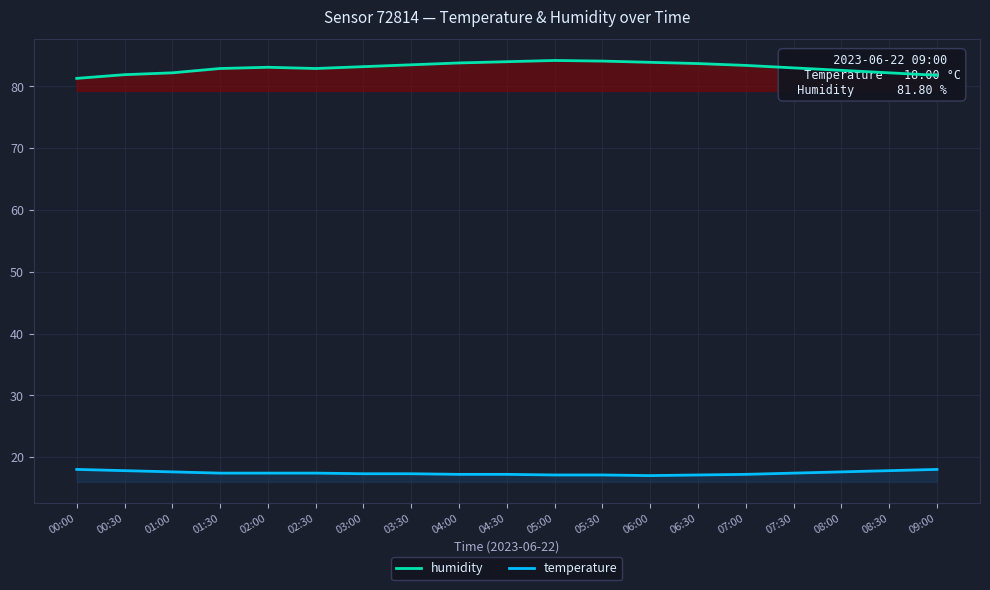

At how many categories does at least one series exceed 60?

19